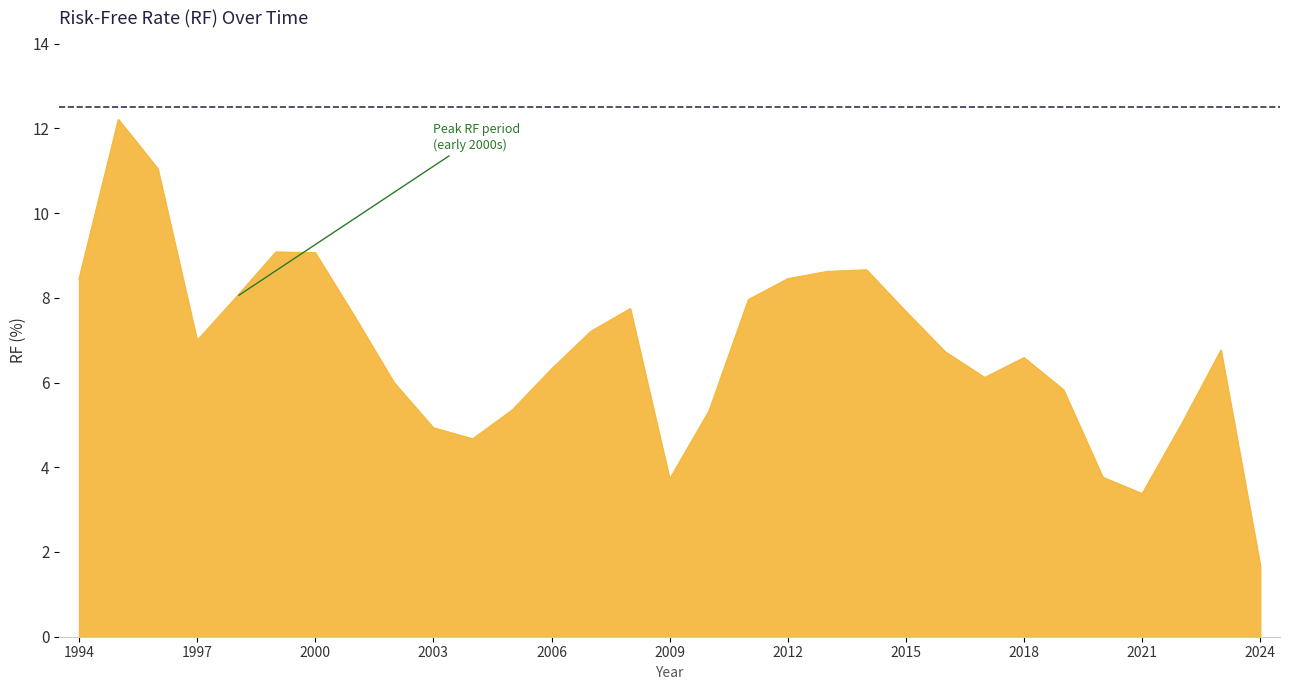

What is the difference between the maximum and minimum values?

10.5